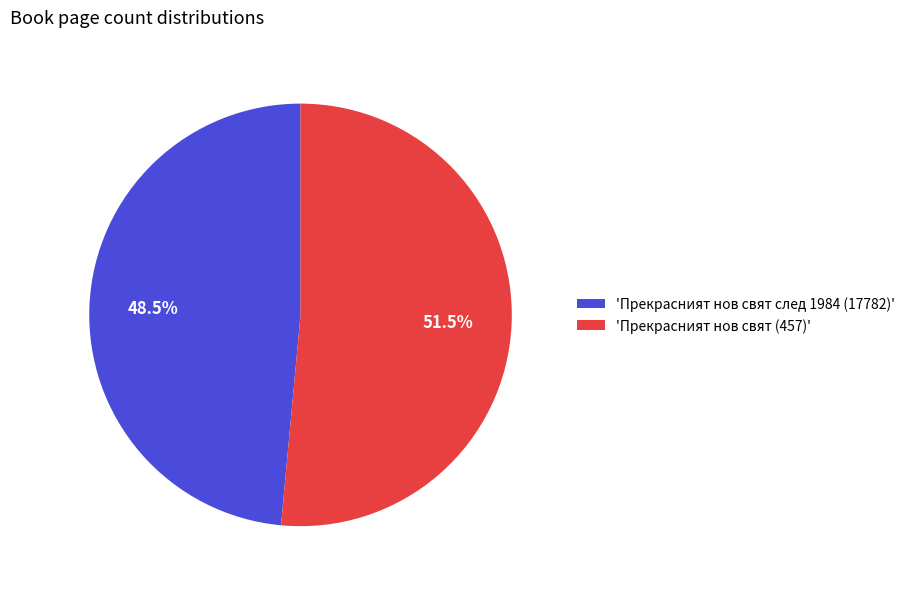

Combined, what portion of the pie is 'Прекрасният нов свят след 1984 (17782)' and 'Прекрасният нов свят (457)'?

100.0%